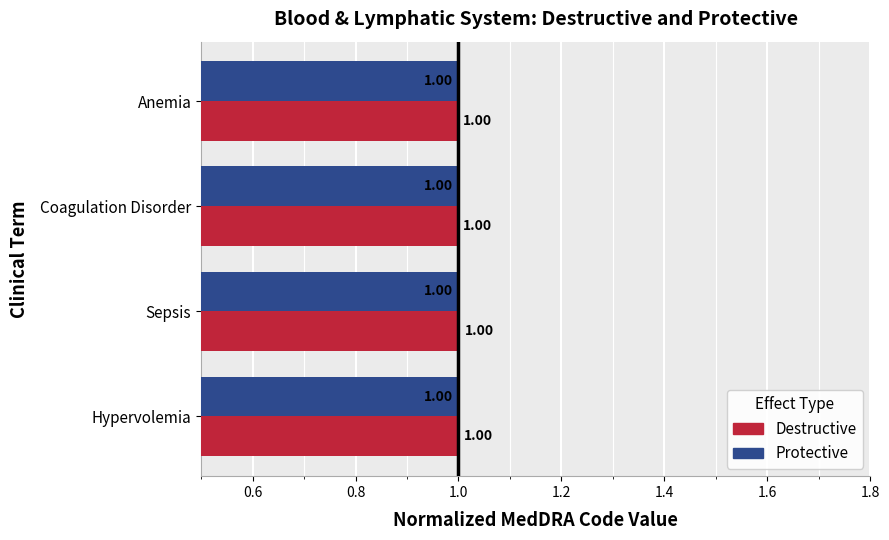

At how many categories does at least one series exceed 0?

4